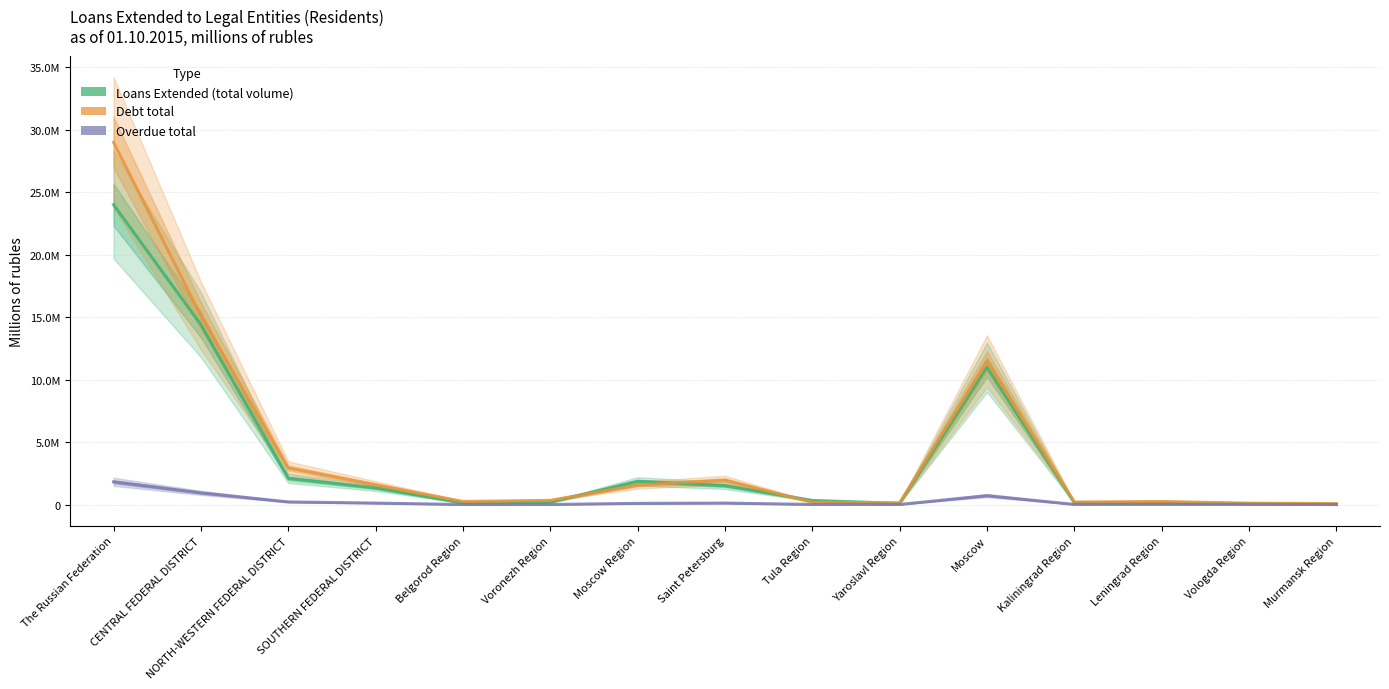

Reading left to right, extract all data points from this chart.

Loans Extended (total volume): 24001532	14392551	2106820	1334392	135014	192023	1861983	1517044	333562	100575	10994906	143902	140976	80115	33832
Debt total: 28996292	15107612	2930164	1586809	252166	340123	1562152	1958292	194418	137620	11482151	206492	252495	112619	82448
Overdue total: 1821838	940119	214932	121338	7022	10441	97969	122254	13212	11342	716307	15612	19956	13631	6797